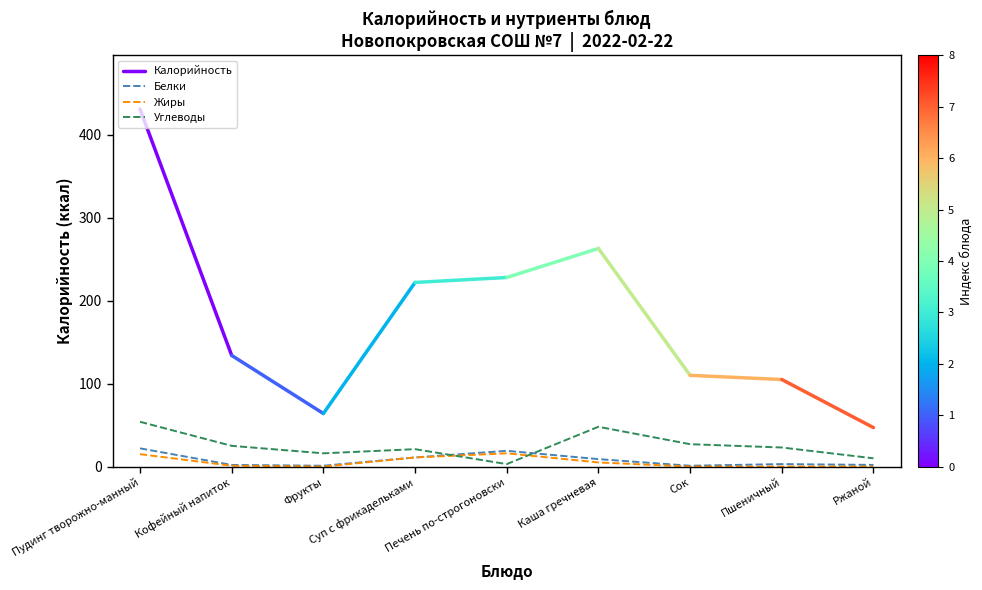

Where is the first local minimum for Углеводы?

Фрукты